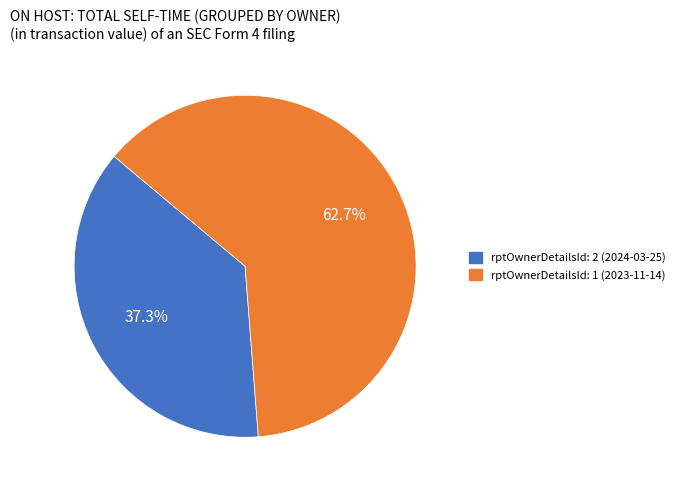

To the nearest percent, what is the difference between the rptOwnerDetailsId: 1 (2023-11-14) and rptOwnerDetailsId: 2 (2024-03-25) slice percentages?

25%